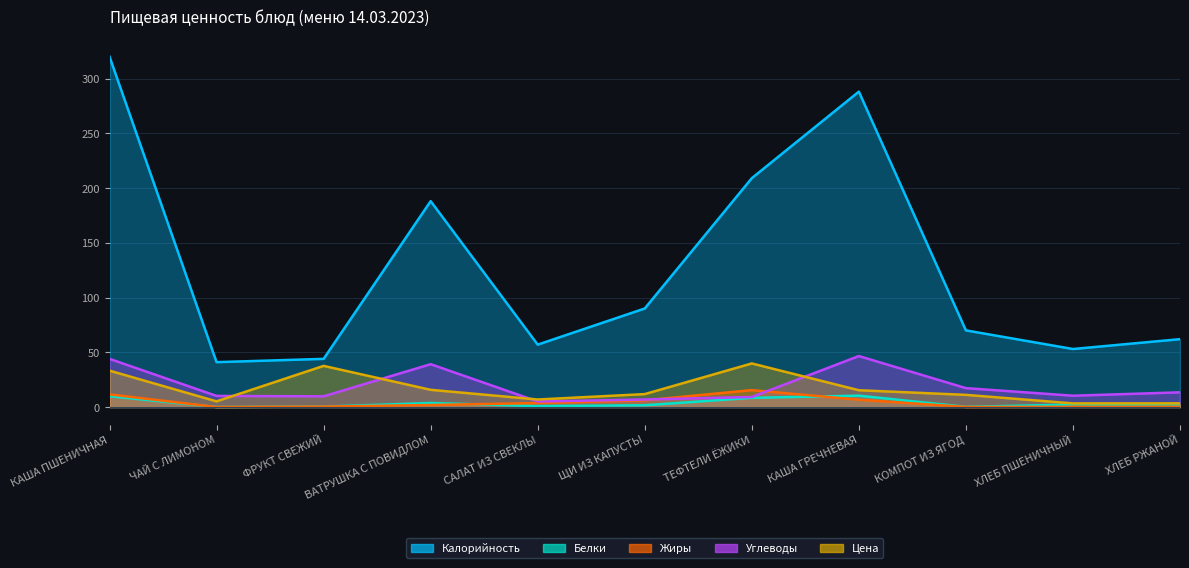

Reading left to right, list all the values displayed in this chart.

Калорийность: 320.0	41.0	44.0	188.0	57.0	90.0	209.0	288.0	70.0	53.0	62.0
Белки: 9.9	0.1	0.4	3.7	0.9	1.6	8.4	10.4	0.2	2.3	1.5
Жиры: 11.6	0.0	0.4	1.9	3.6	6.2	15.4	6.7	0.1	0.2	0.3
Углеводы: 44.0	10.2	9.8	39.1	5.1	6.9	9.2	46.6	17.3	10.3	13.4
Цена: 33.2	5.2	37.6	15.7	6.9	11.8	39.8	15.3	11.1	3.4	3.4